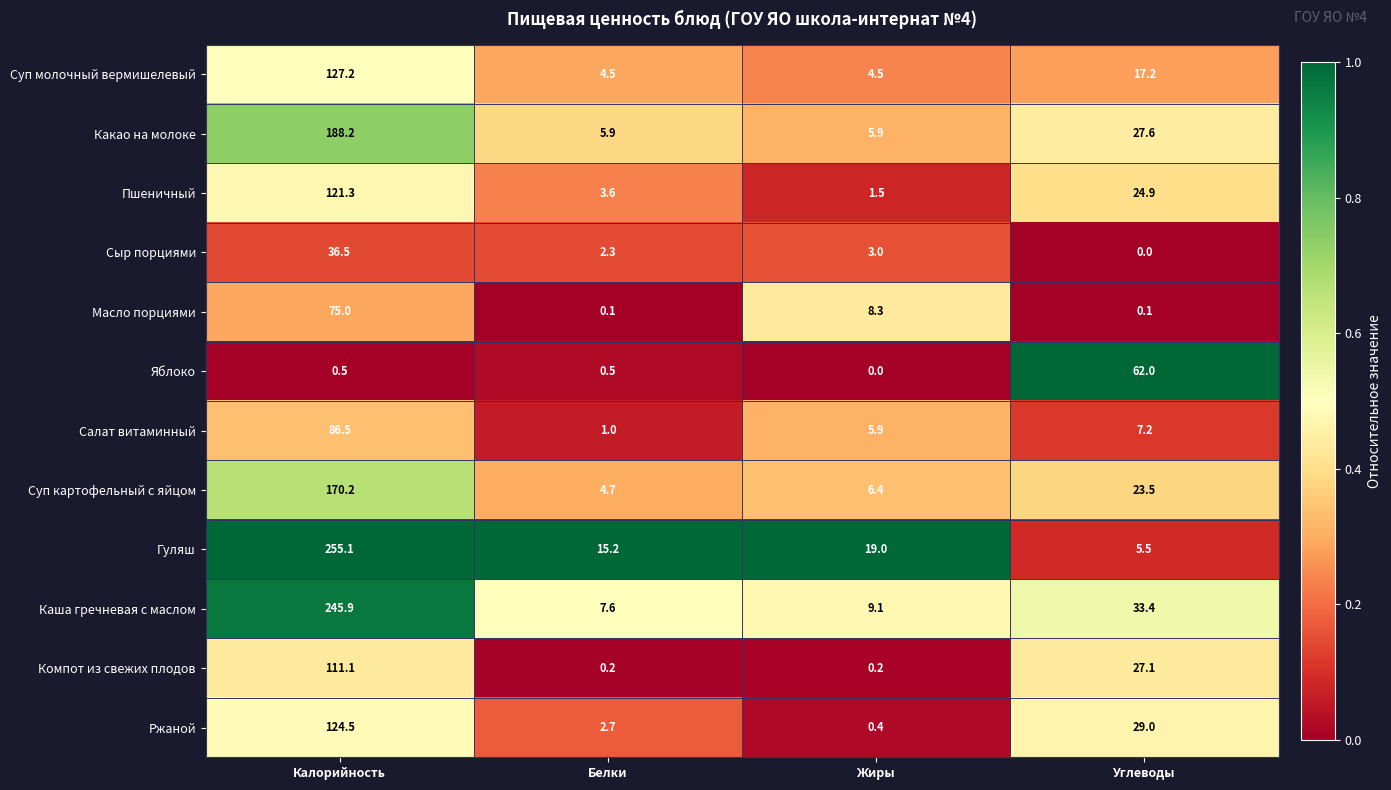

The Ржаной series shows 38.8 at Углеводы. True or false?

False